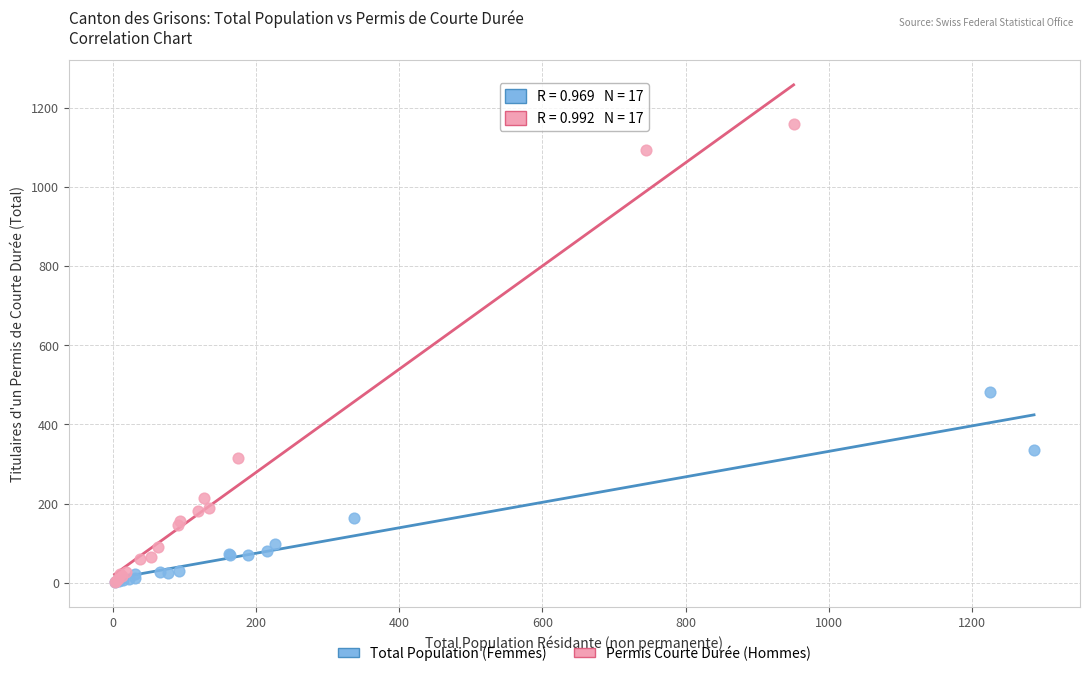

Which series has the largest Y range (max minus min)?

Permis Courte Durée (Hommes)